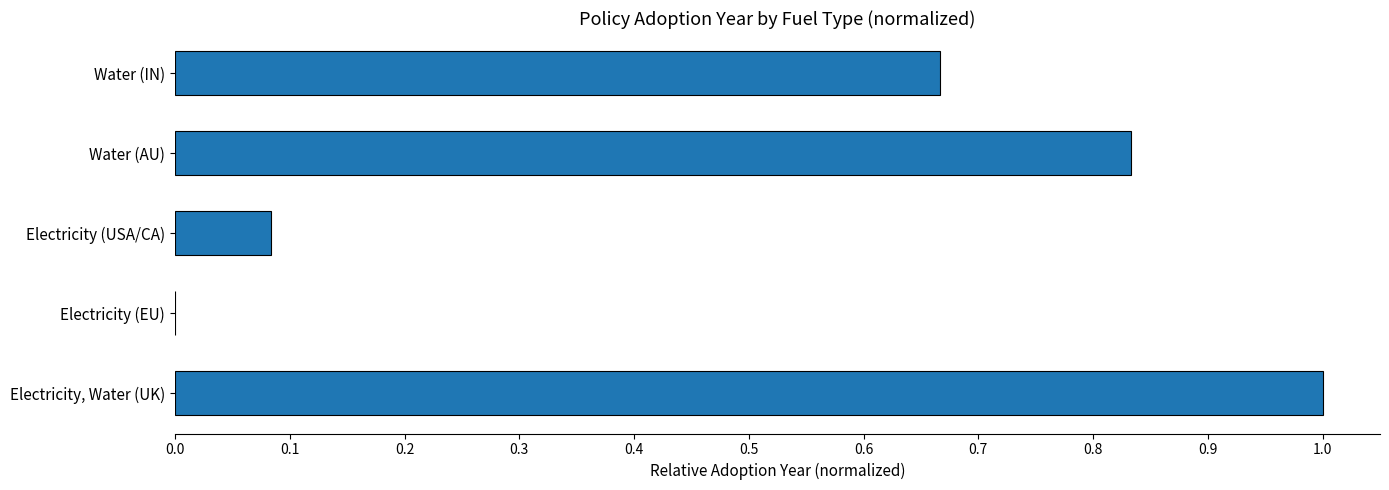

The value at Electricity (EU) is 0.4. True or false?

False